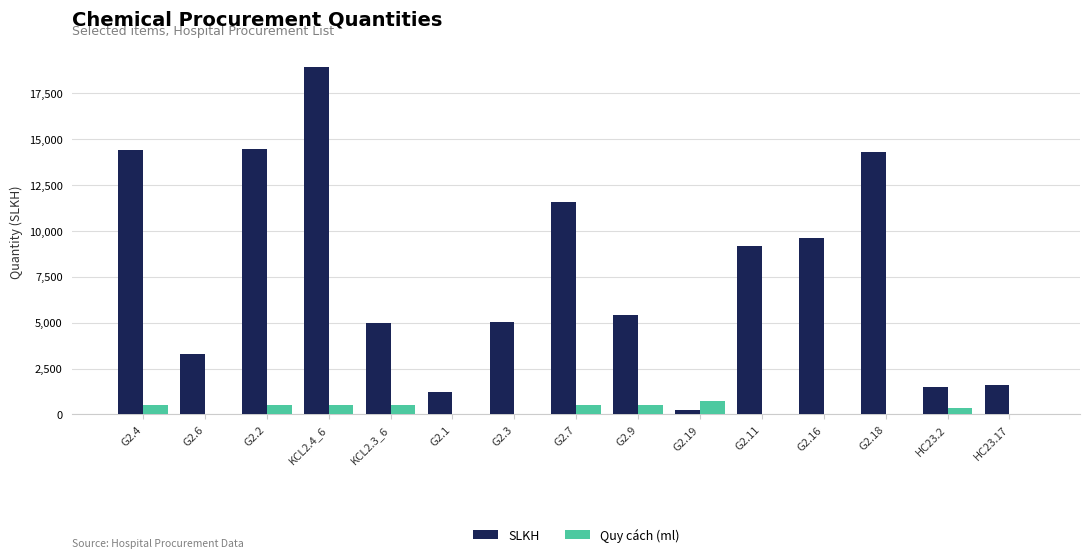

Are the bars grouped side by side (vs. stacked)?

Yes